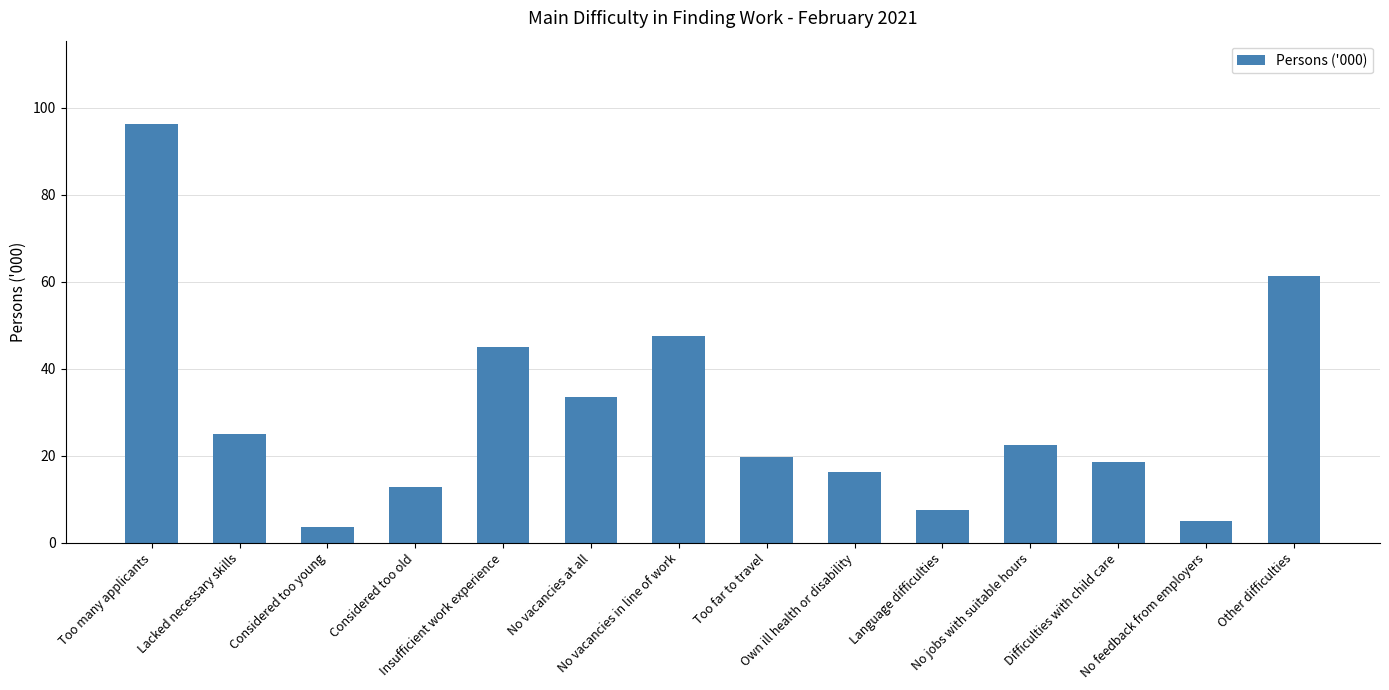

What is the difference between the values at No vacancies at all and Considered too old?

20.5